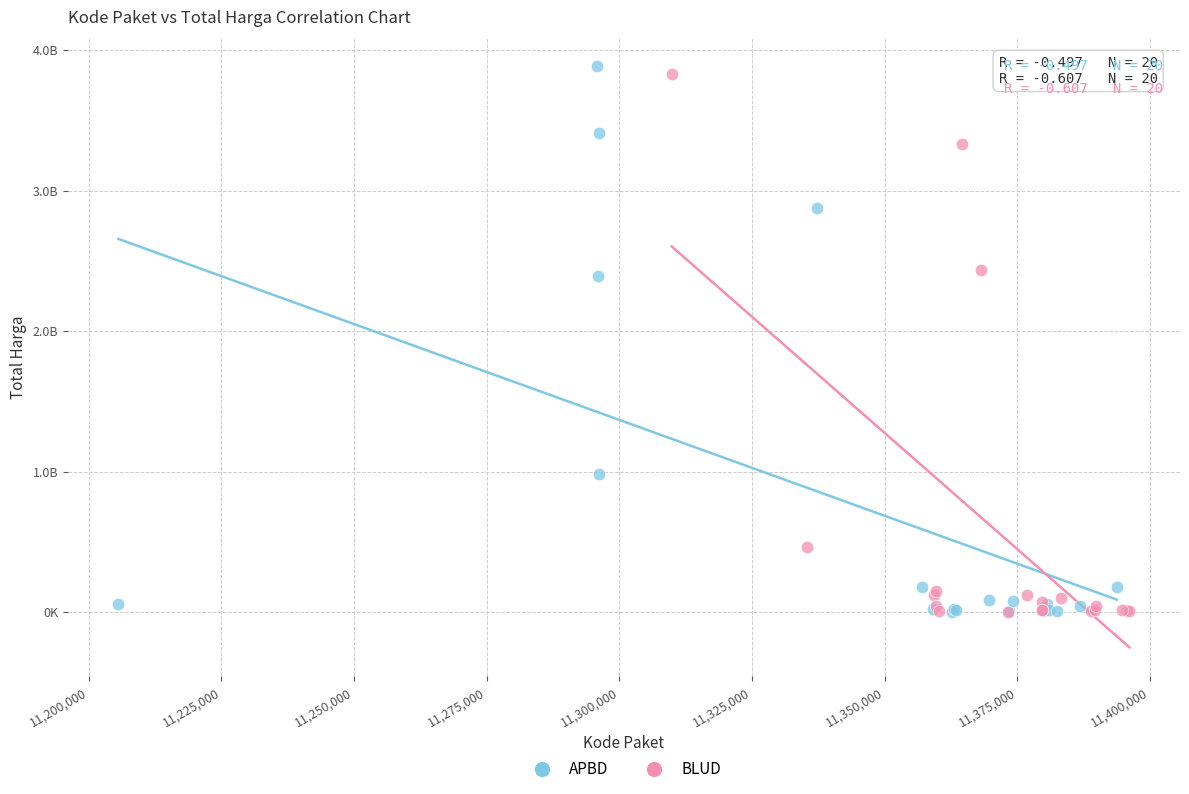

What are all the series names shown in the legend?

APBD, BLUD